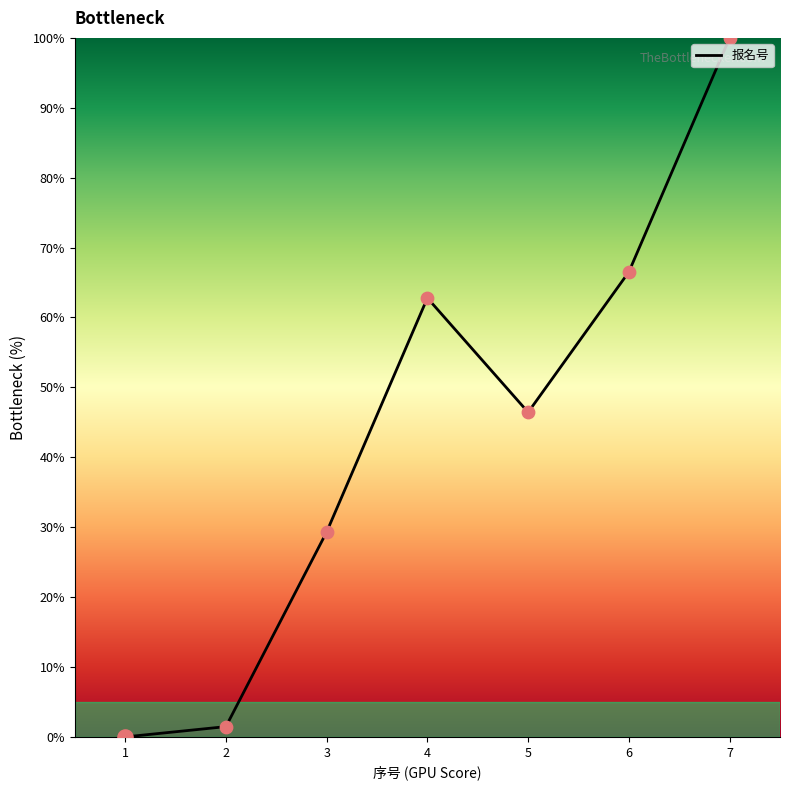

What is the ratio of the value at 5 to the value at 2?

31.6